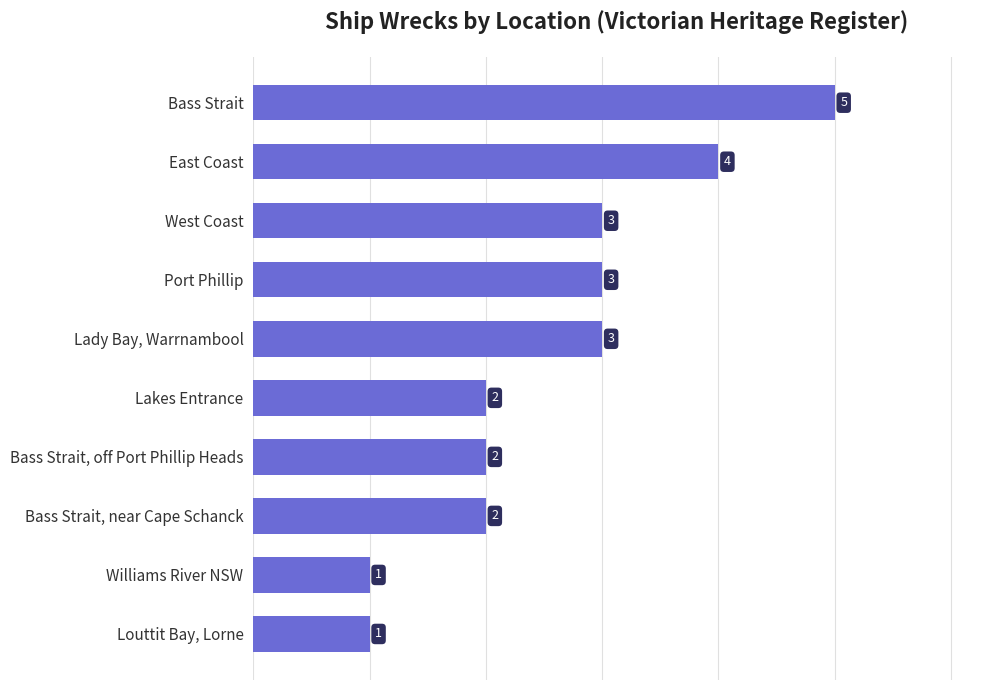

Count the number of data series in this chart.

1